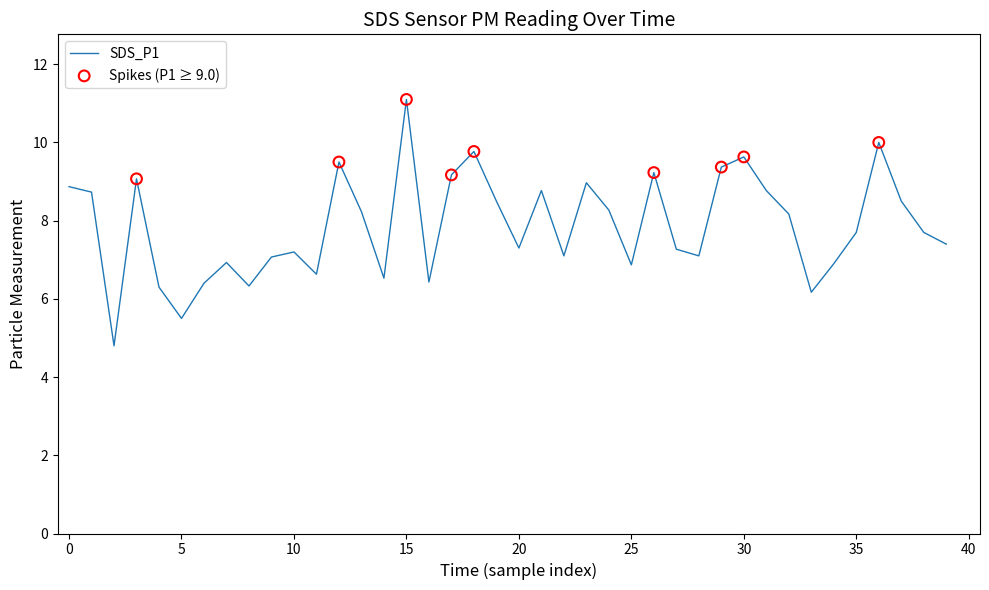

What is the greatest value displayed?

11.1